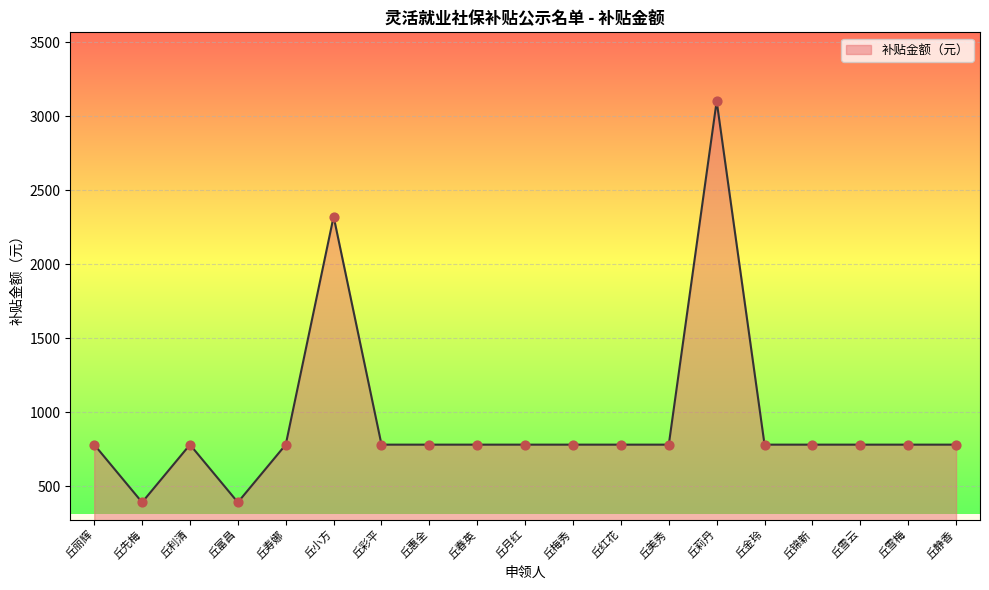

Which has a higher value, 丘小方 or 丘丽辉?

丘小方